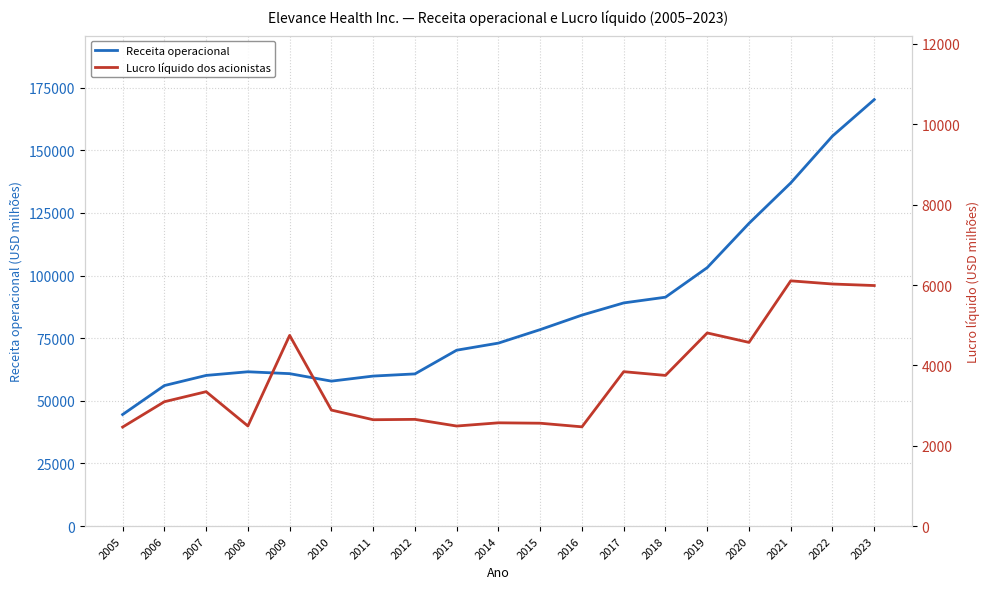

Which label corresponds to the smallest value in the chart?

2005